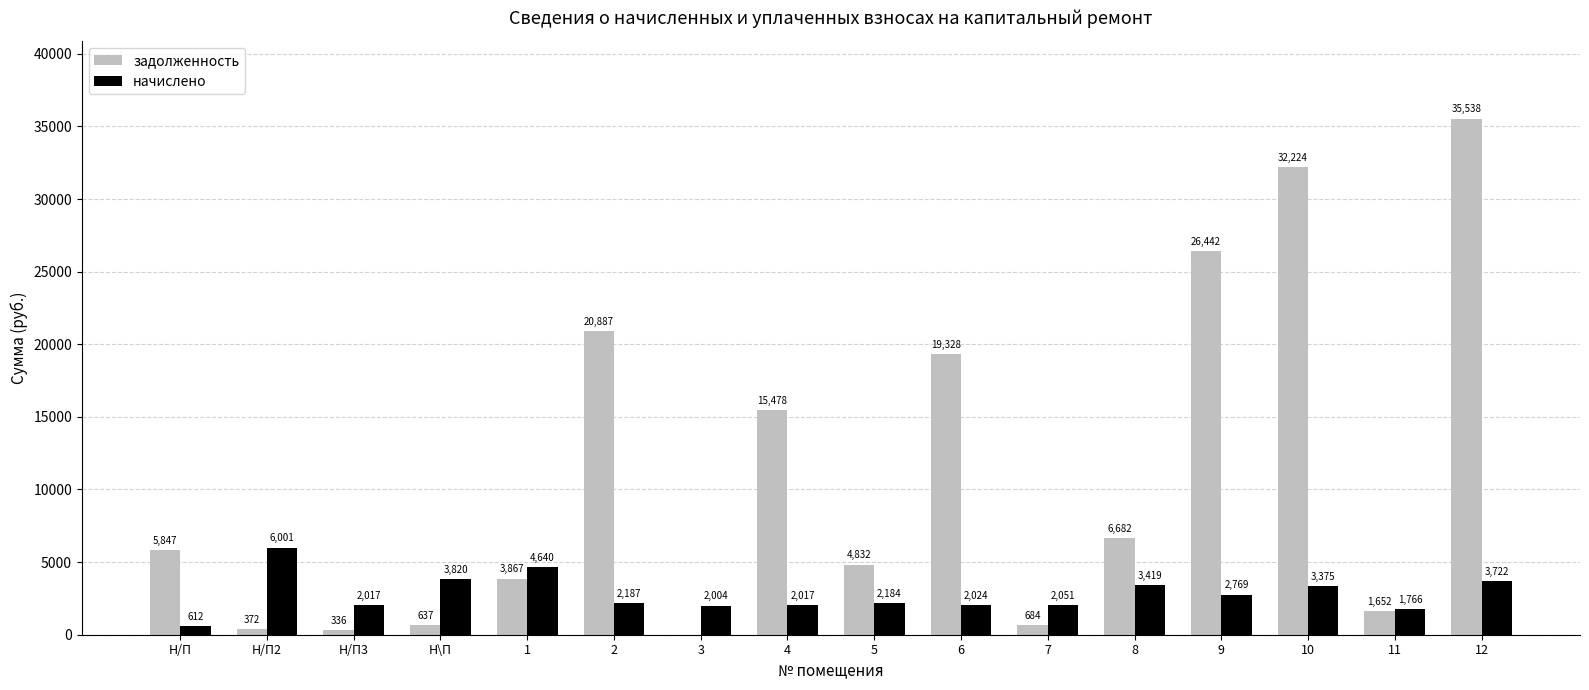

What is the average value of the задолженность series?

10925.4